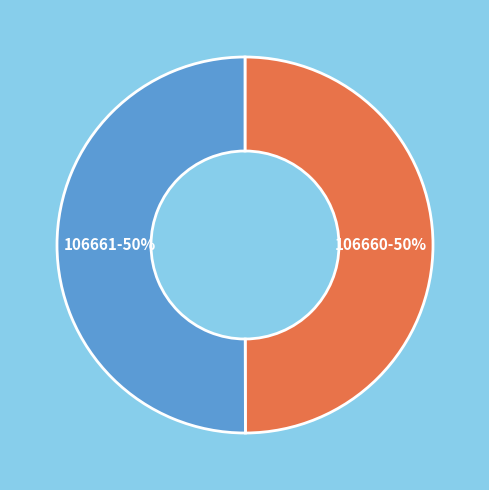

Is the sum of 106660 and 106661 greater than half?

Yes